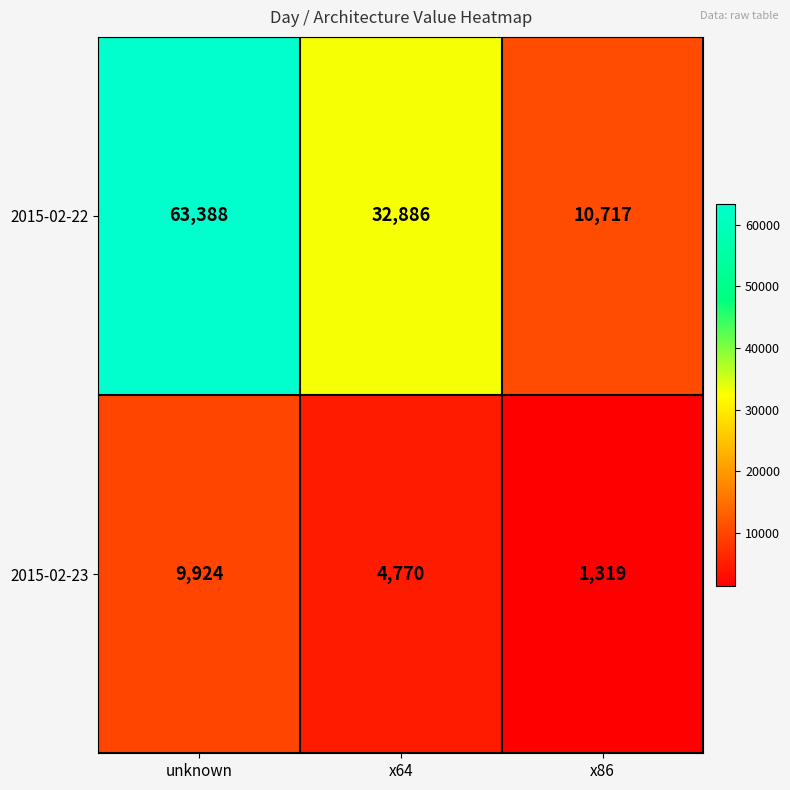

What is the difference between the maximum and minimum values in the 2015-02-22 series?

52671